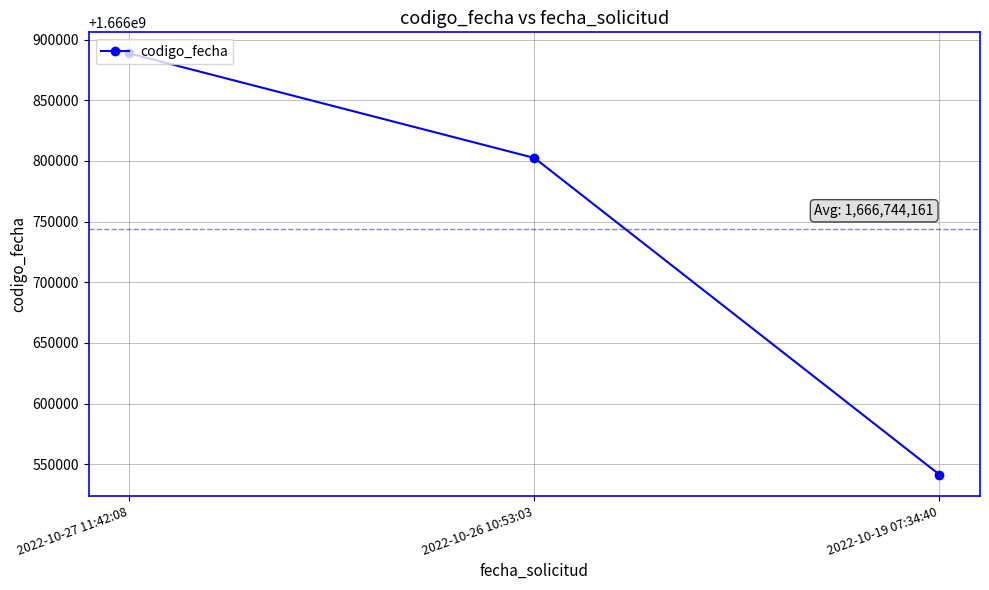

Reading left to right, transcribe all the data shown in this chart.

1666888663	1666802462	1666541359